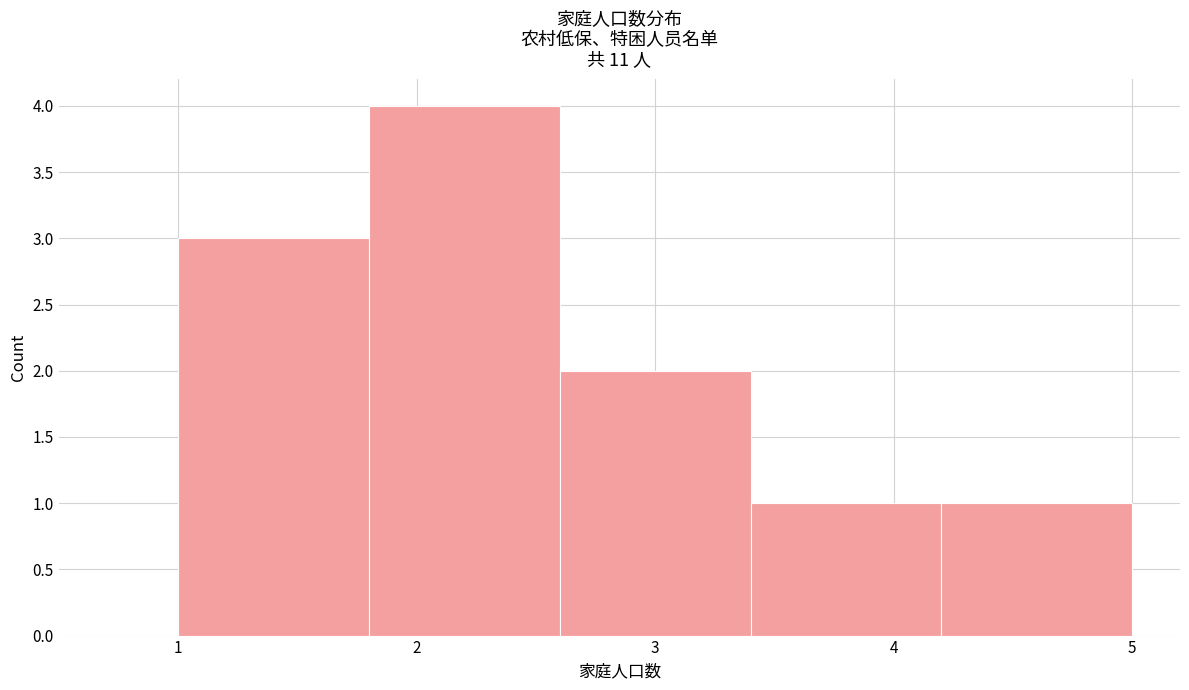

Reading left to right, transcribe this chart: for each bar, give the range it covers on the x-axis and its height. The values are not printed on the chart, so give them approximately, as read against the axis.

1.0 to 1.8: 3
1.8 to 2.6: 4
2.6 to 3.4: 2
3.4 to 4.2: 1
4.2 to 5.0: 1